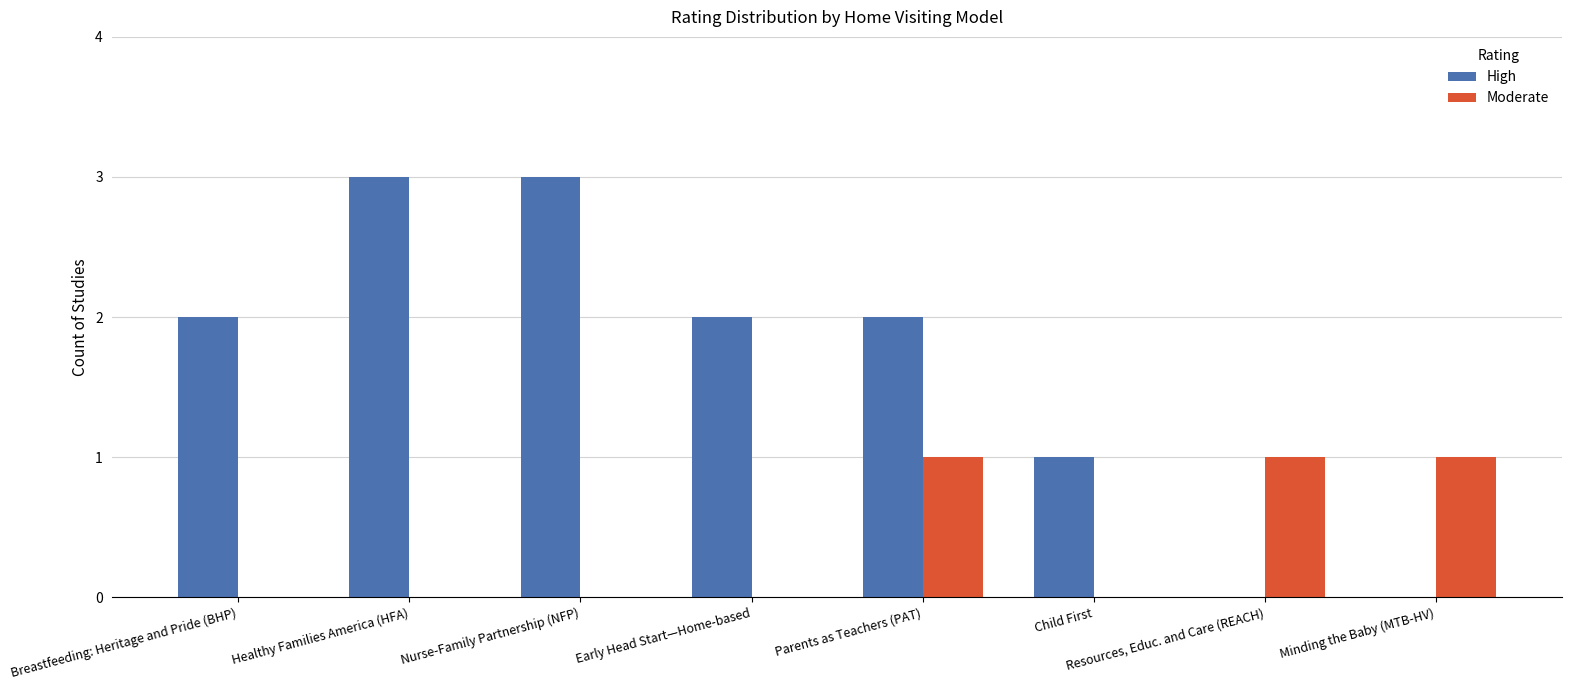

Which series has the largest range (max minus min)?

High